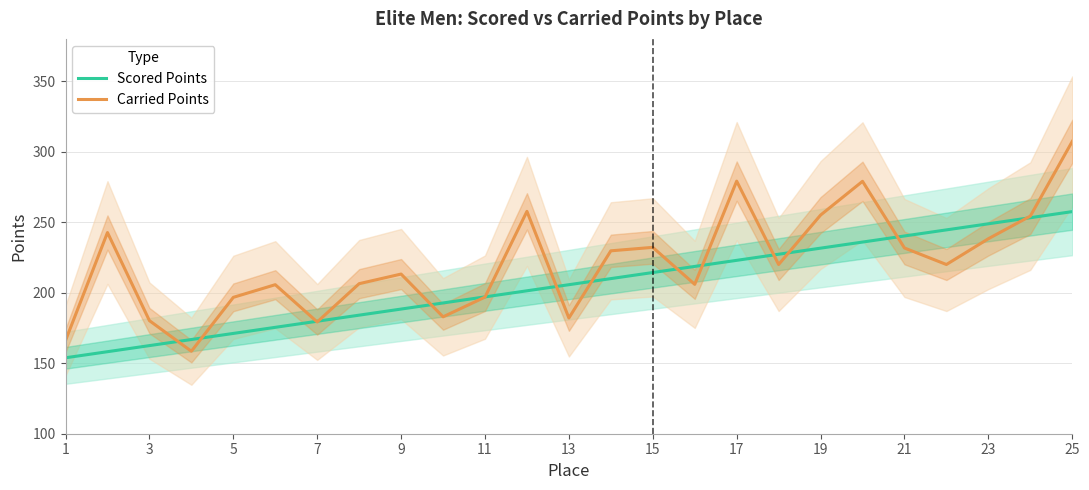

What is the highest value of the Carried Points series?

307.3